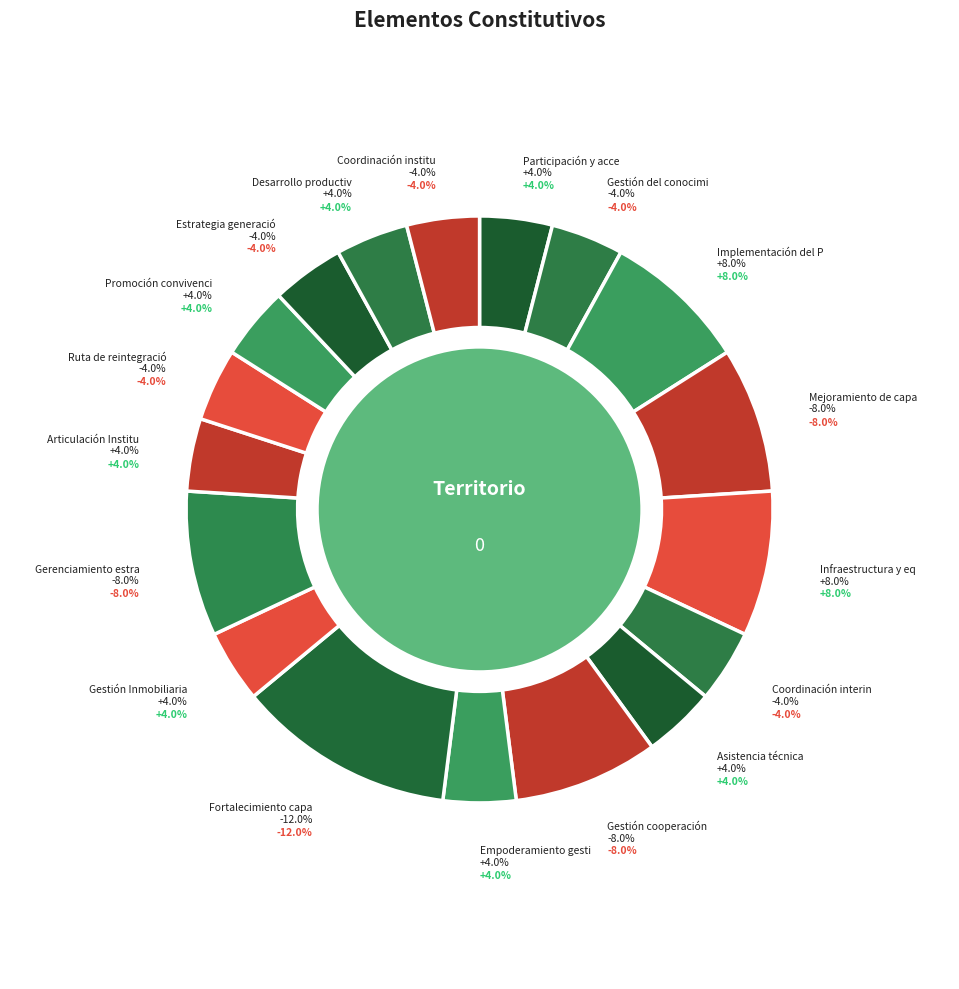

Rank the categories by value from highest to lowest.

Fortalecimiento capacidades, Implementación del Plan Estratégico, Mejoramiento de capacidades, Infraestructura y equipamiento, Gestión cooperación, Gerenciamiento estratégico, Participación y acceso, Gestión del conocimiento, Coordinación interinstitucional, Asistencia técnica, Empoderamiento gestión del riesgo, Gestión Inmobiliaria, Articulación Institucional, Ruta de reintegración, Promoción convivencia, Estrategia generación confianza, Desarrollo productivo, Coordinación institucional